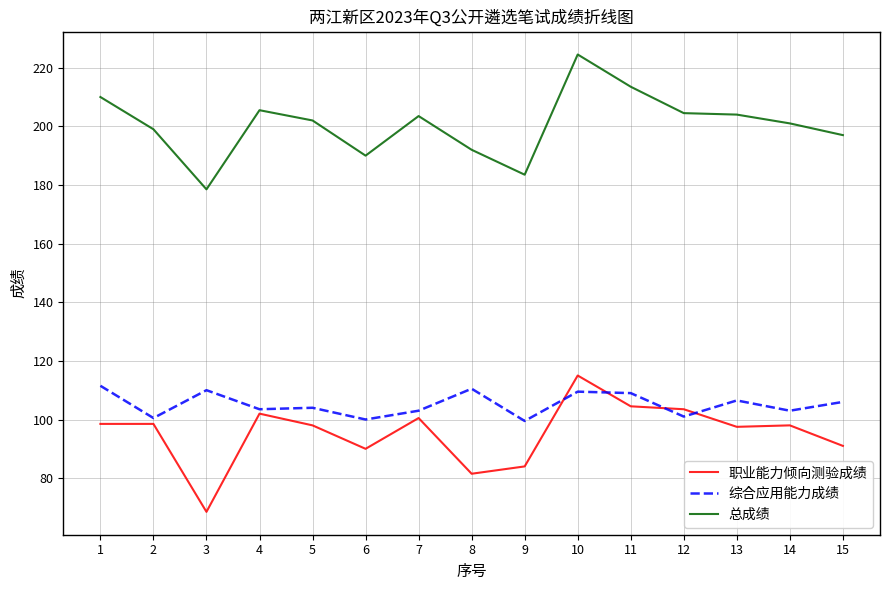

At which category does the chart reach its minimum across all series?

3